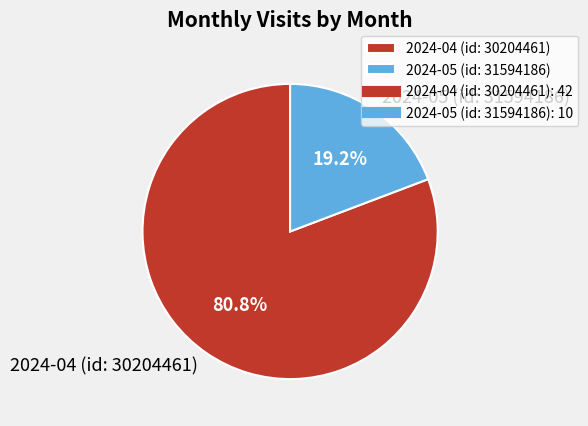

The 2024-04 (id: 30204461) slice represents 81% of the pie. True or false?

True